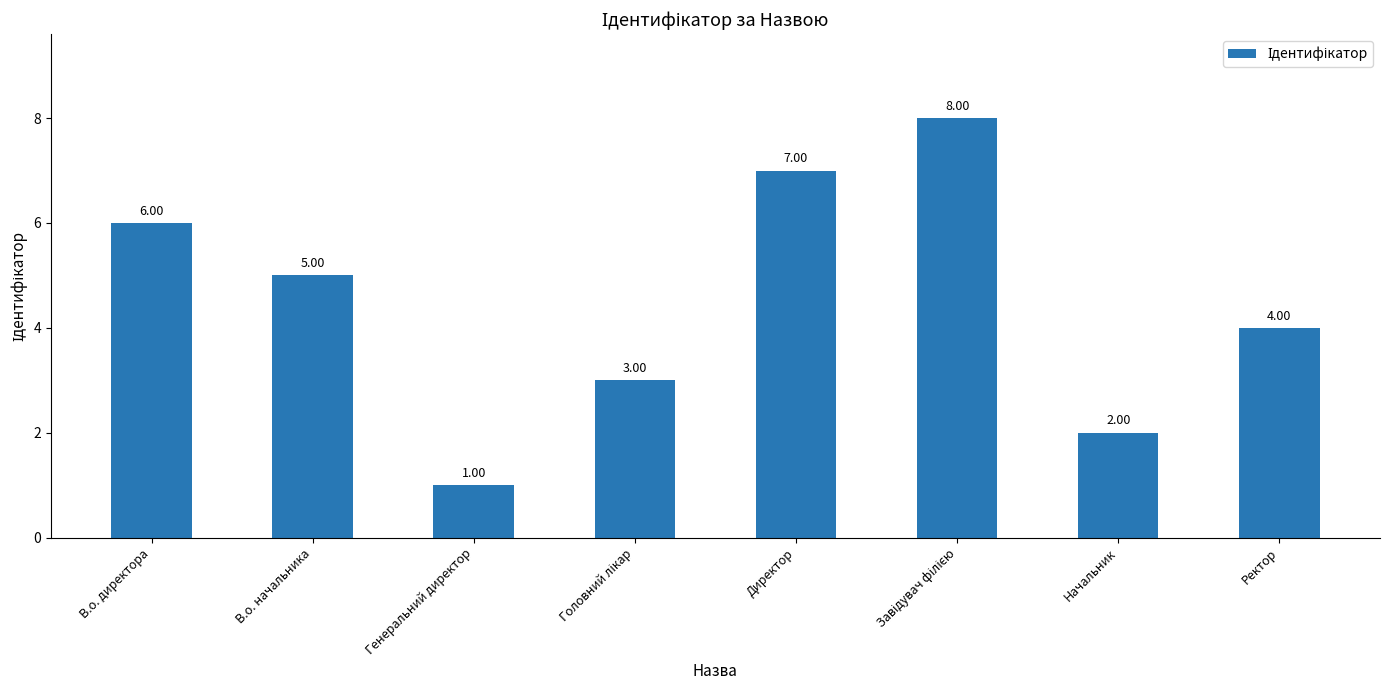

Between В.о. директора and Ректор, which is larger?

В.о. директора